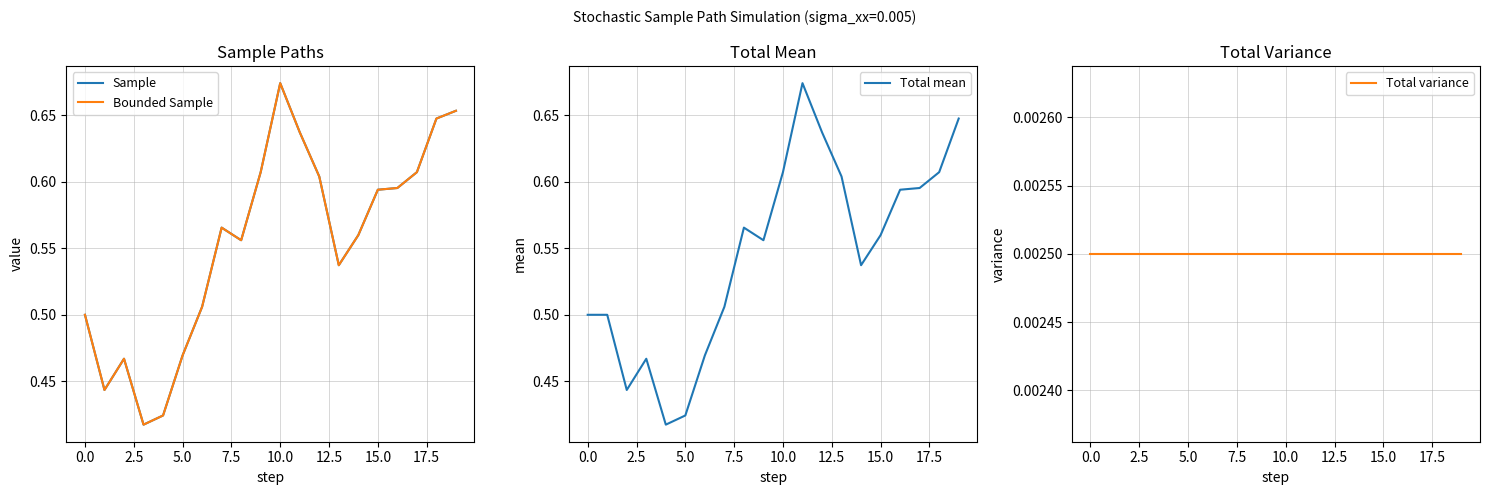

Rank the series by their maximum value, from lowest to highest.

Total variance, Sample, Bounded Sample, Total mean